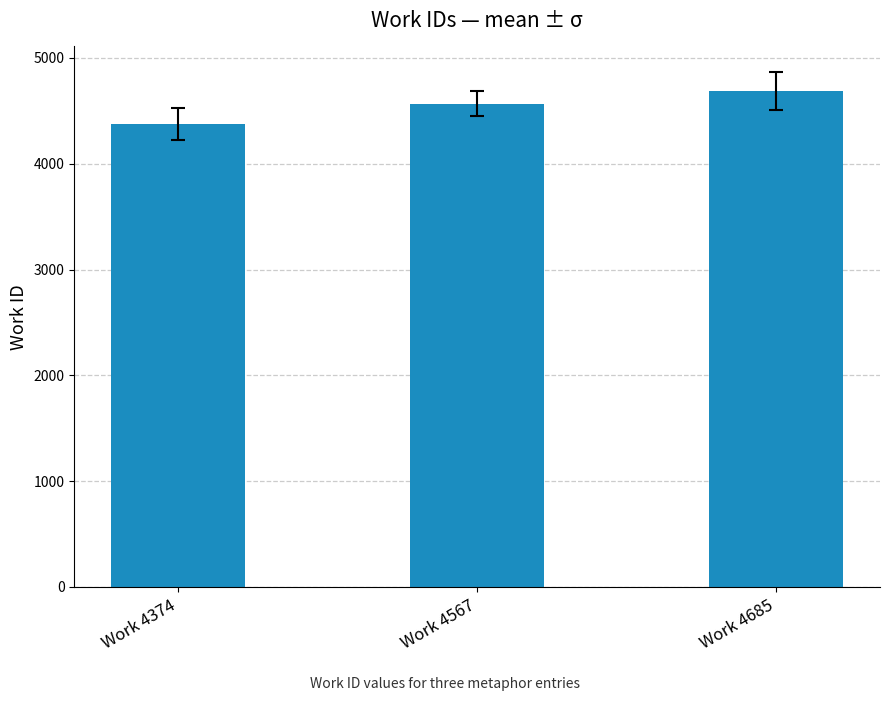

Which label corresponds to the smallest value in the chart?

Work 4374